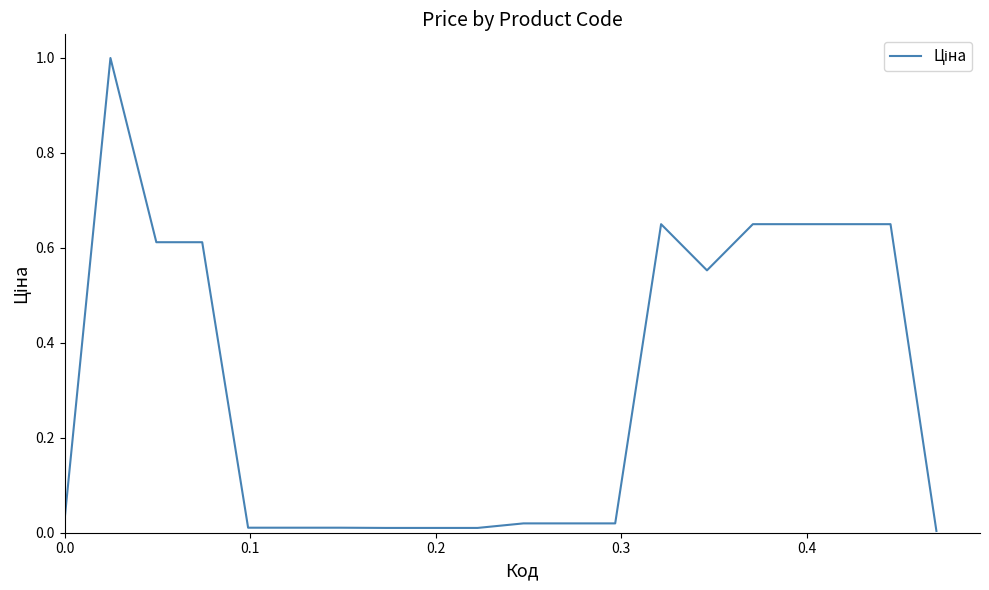

What is the greatest value displayed?

1.0